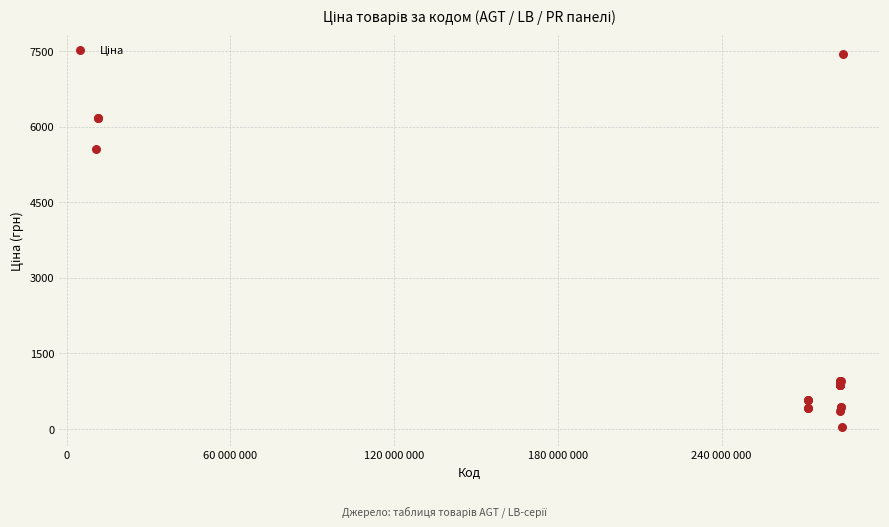

What Y value in the scatter plot is closest to 3738?

5560.3